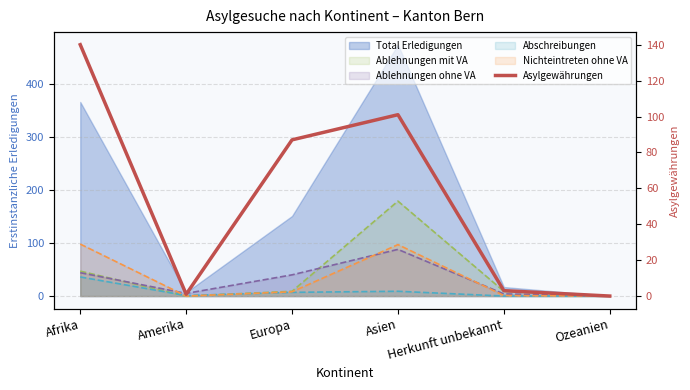

Which category has the lowest value across all series?

Ozeanien